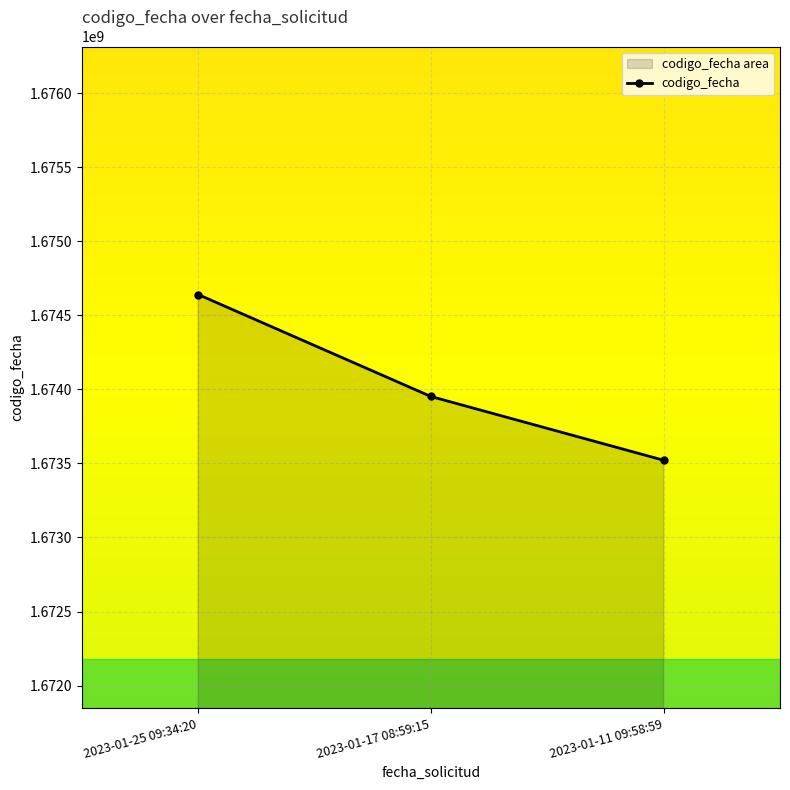

What position from the left is 2023-01-11 09:58:59?

3